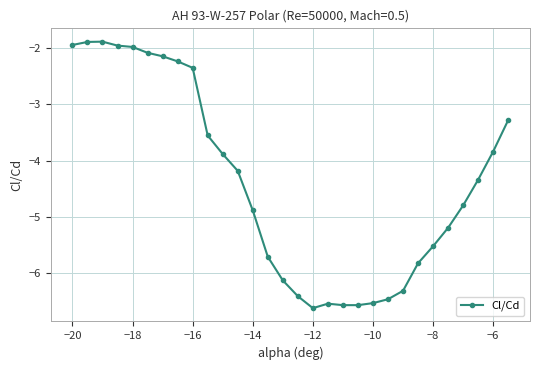

How many lines are shown in the chart?

1